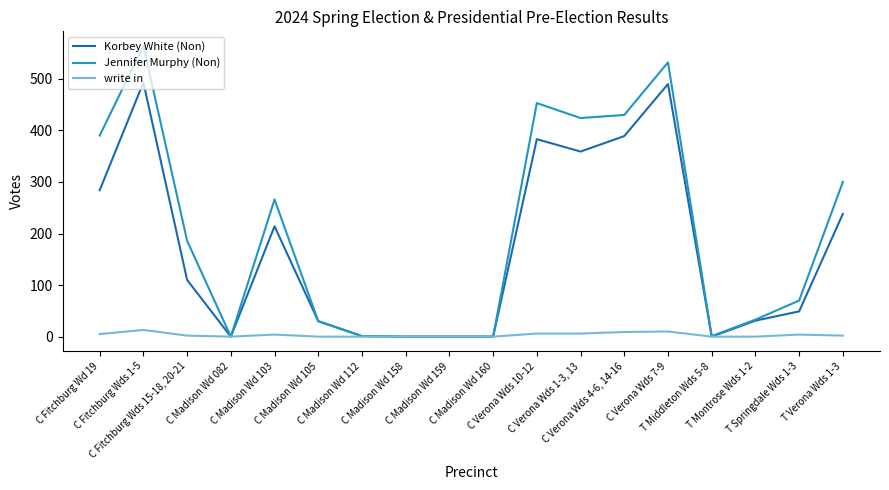

What is the sum of all Jennifer Murphy (Non) values?

3680